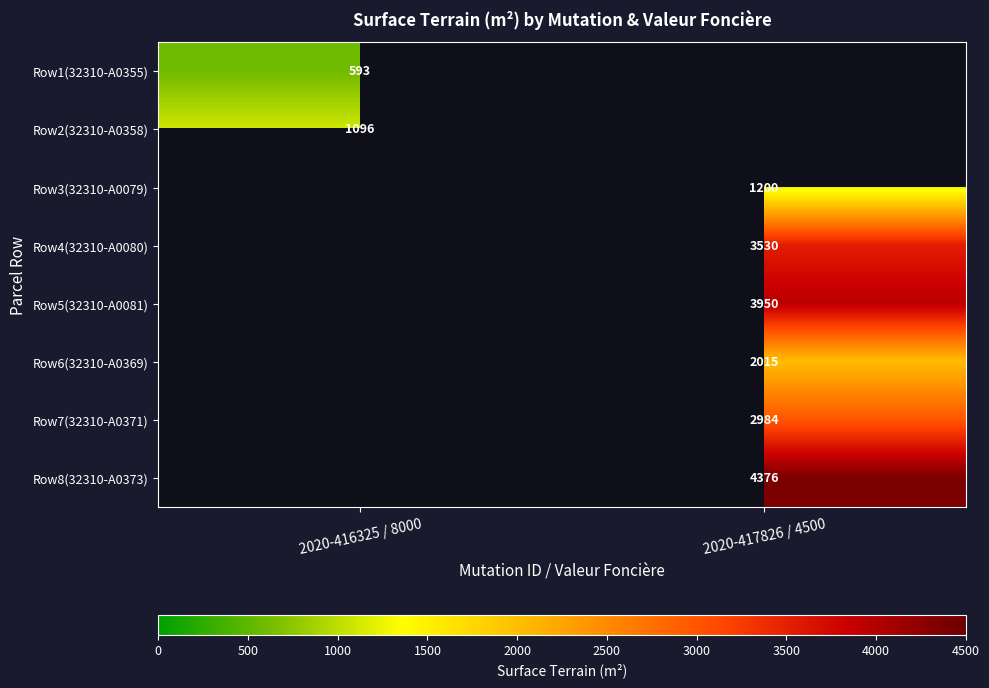

Is the value of Row8(32310-A0373) at 2020-417826 / 4500 greater than the value of Row1(32310-A0355) at 2020-416325 / 8000?

Yes